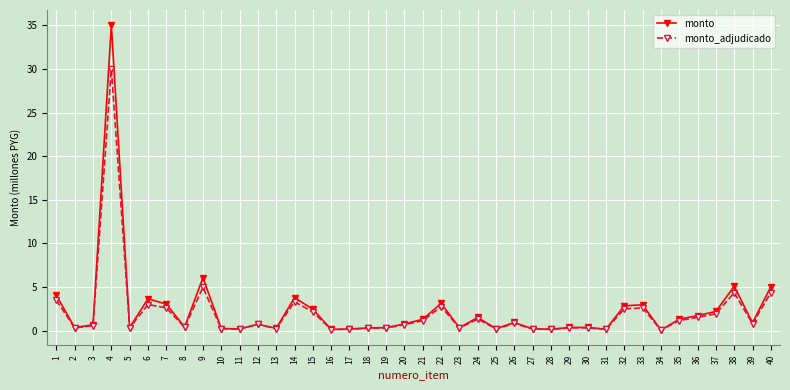

Is the value of monto at 26 greater than the value of monto_adjudicado at 36?

No